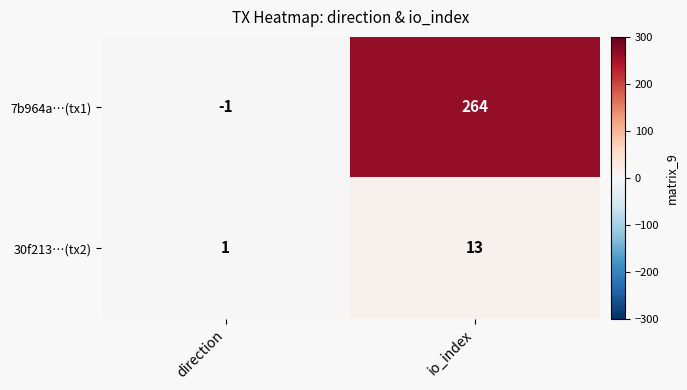

How many series are shown in this chart?

2